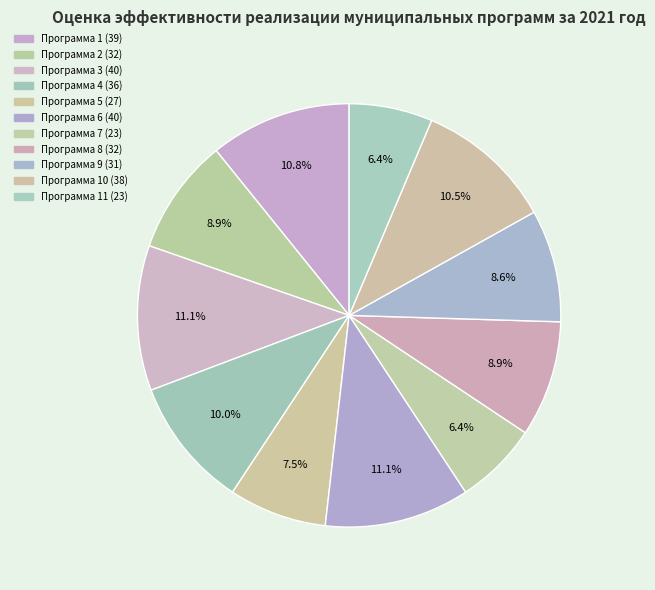

Does any single category account for the majority?

No